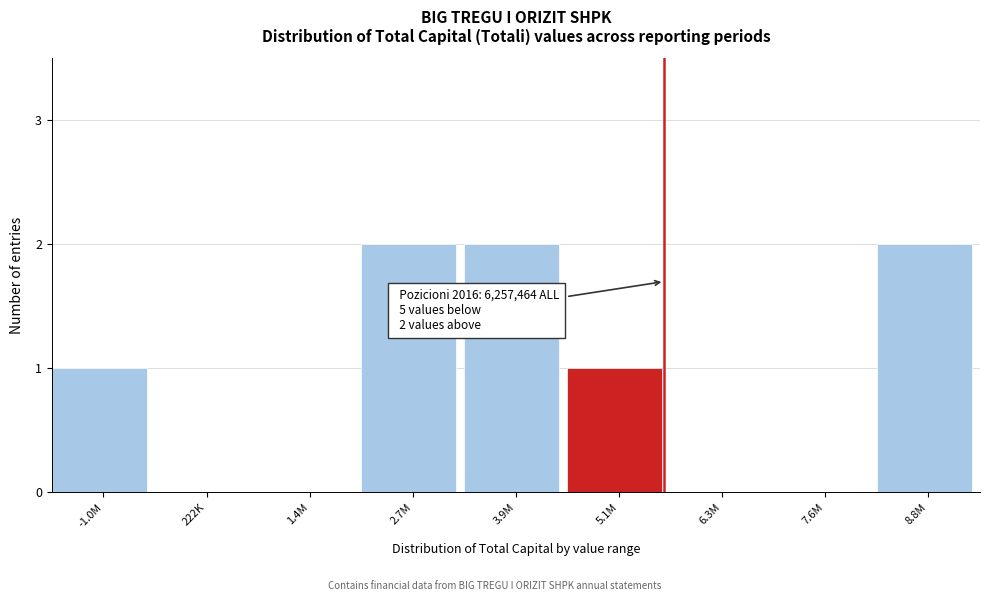

Reading left to right, list all the values displayed in this chart.

-1.0M=1	222K=0	1.4M=0	2.7M=2	3.9M=2	5.1M=1	6.3M=0	7.6M=0	8.8M=2